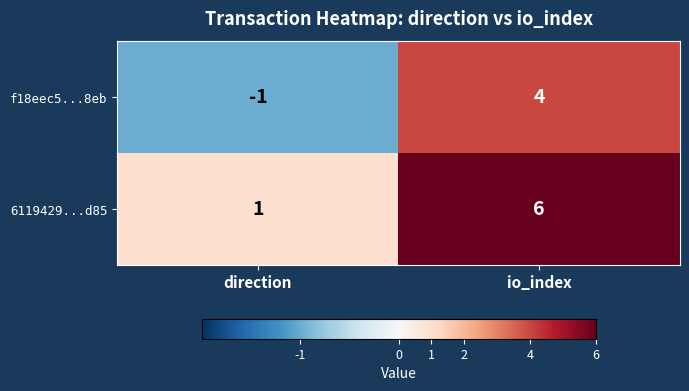

What is the sum of all 6119429...d85 values?

7